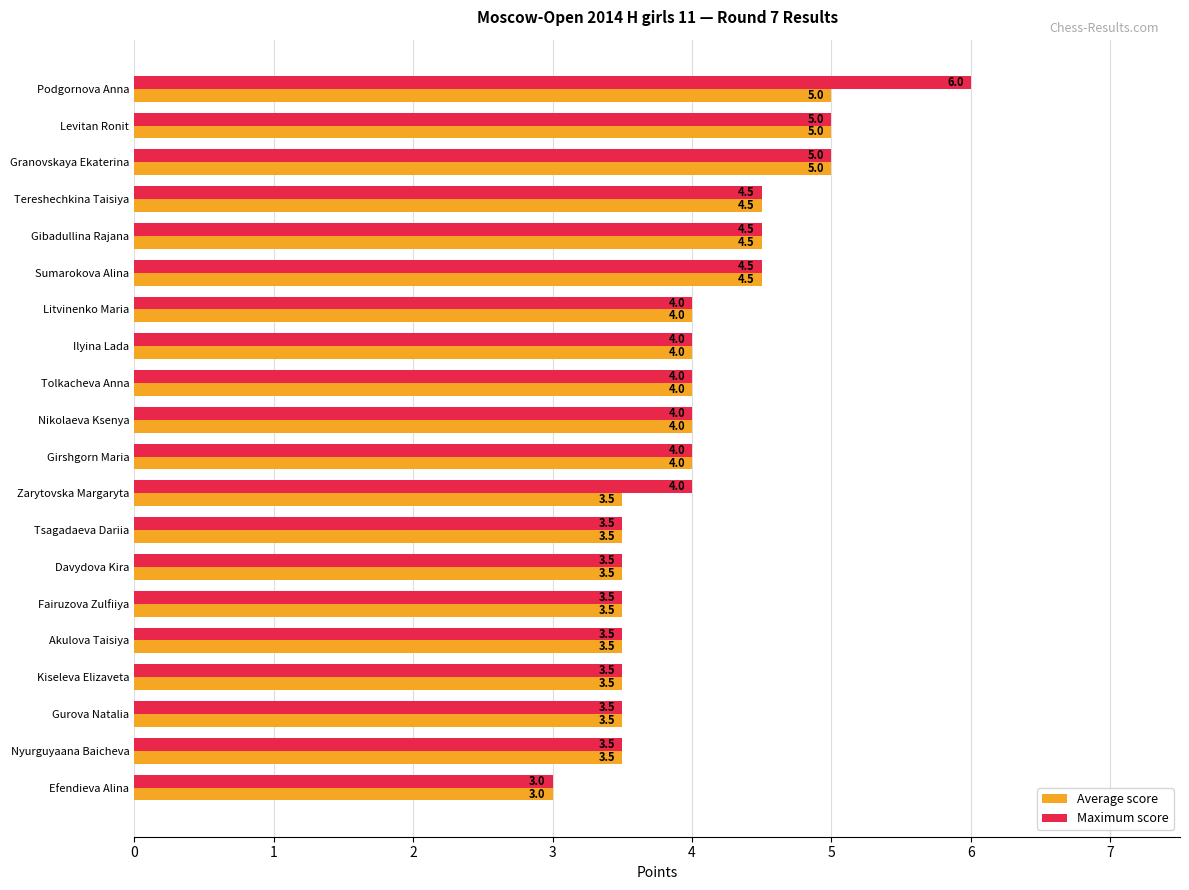

Is it true that Maximum score equals 4.5 at Sumarokova Alina?

True